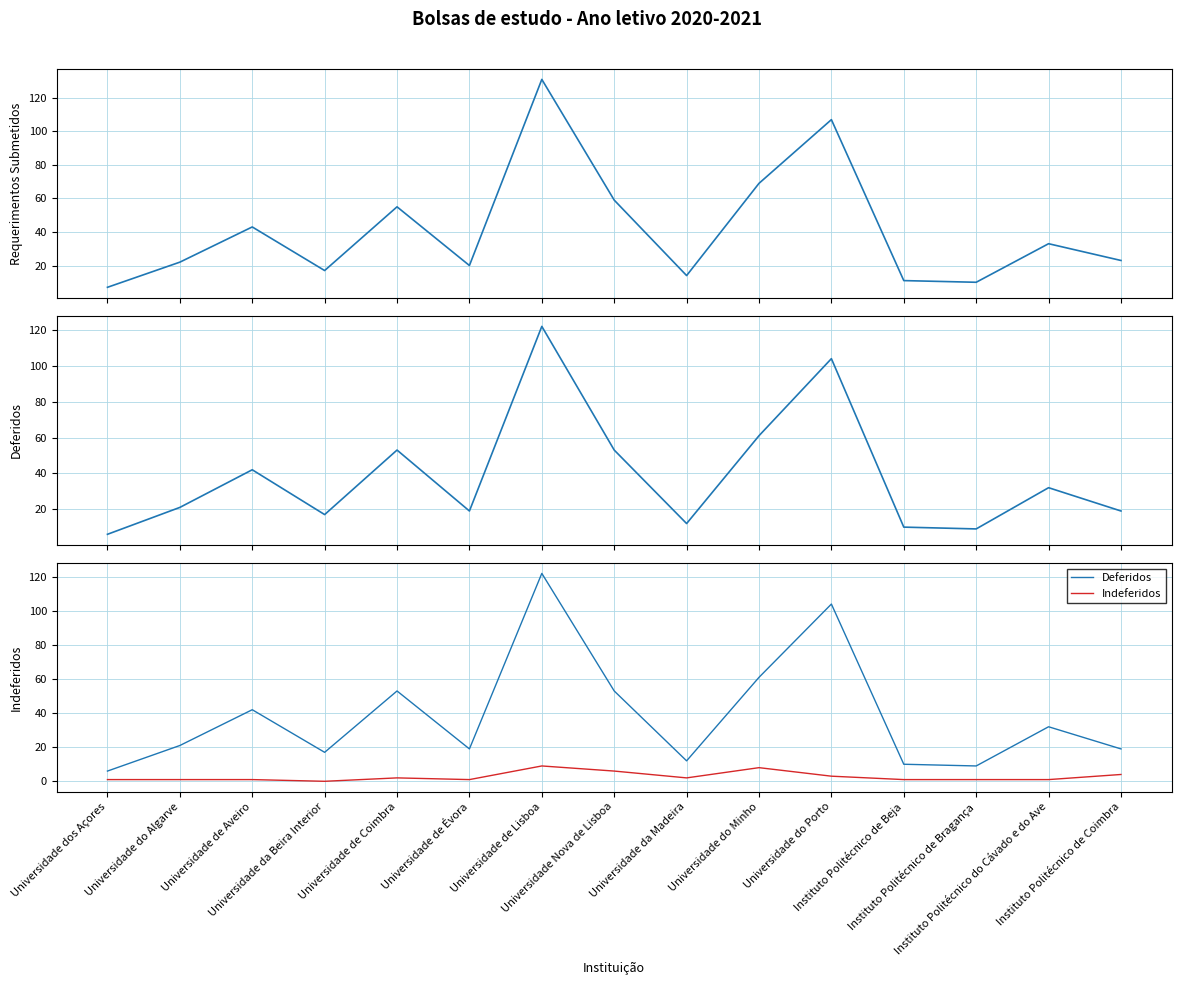

What is the difference between the highest and lowest values at Universidade Nova de Lisboa?

53